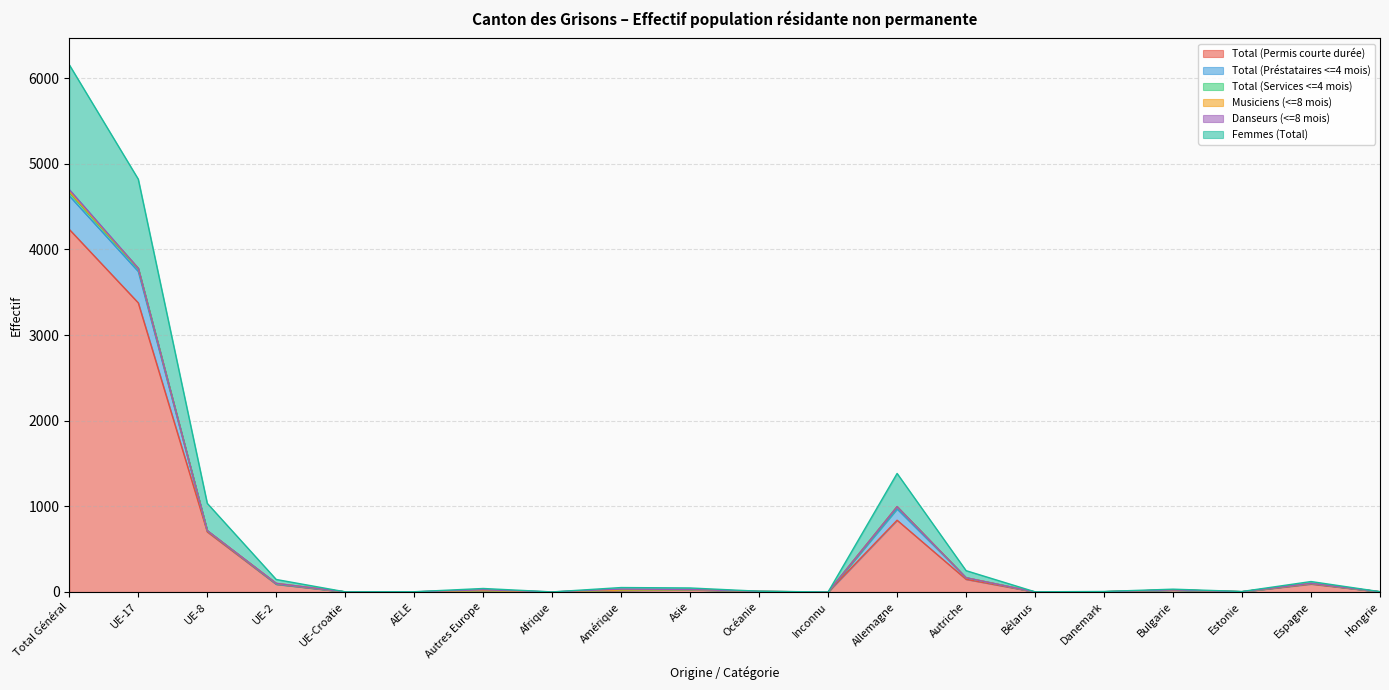

At which label does Total (Permis courte durée) reach its peak?

Total Général